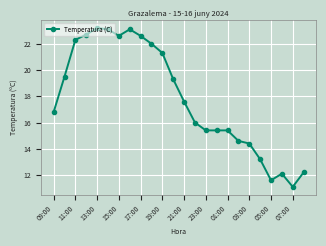

What is the sum of all values?

427.5